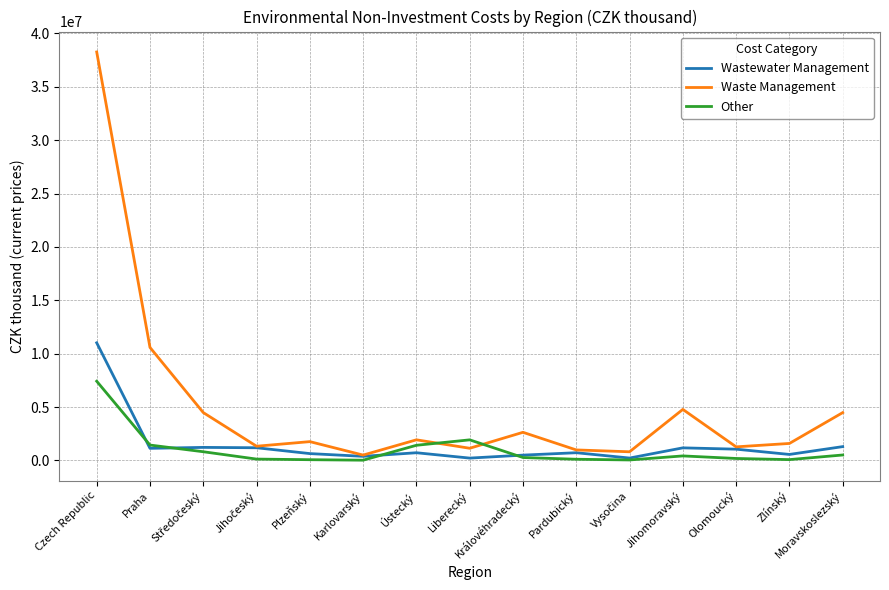

After their last crossing, which series has the higher values: Waste Management or Other?

Waste Management